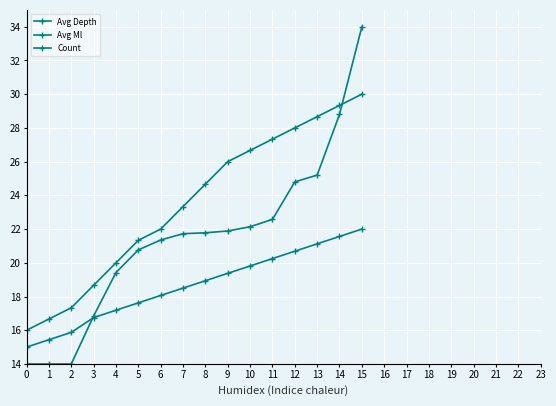

Is this an area chart (filled region under the line)?

No